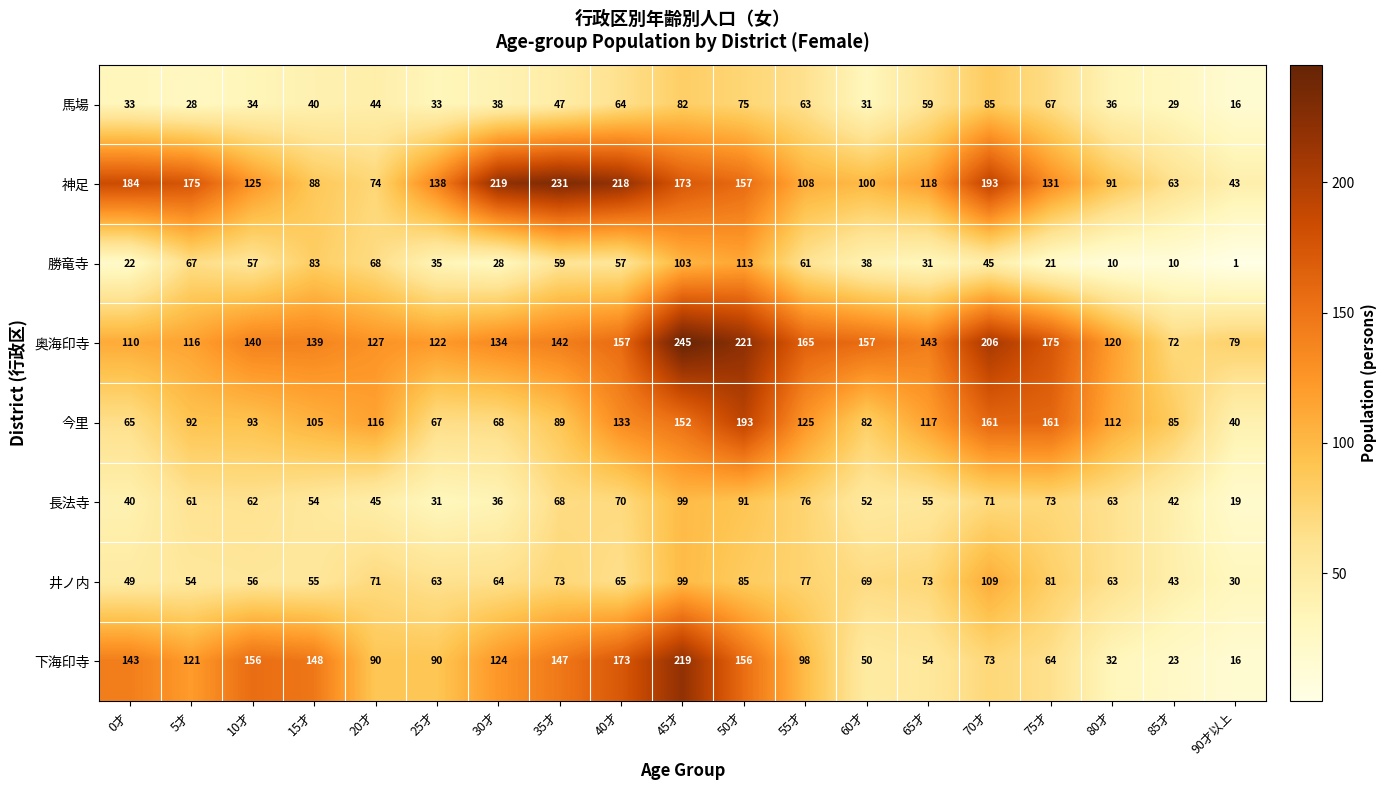

Where does the 勝竜寺 series first go above 45?

5才